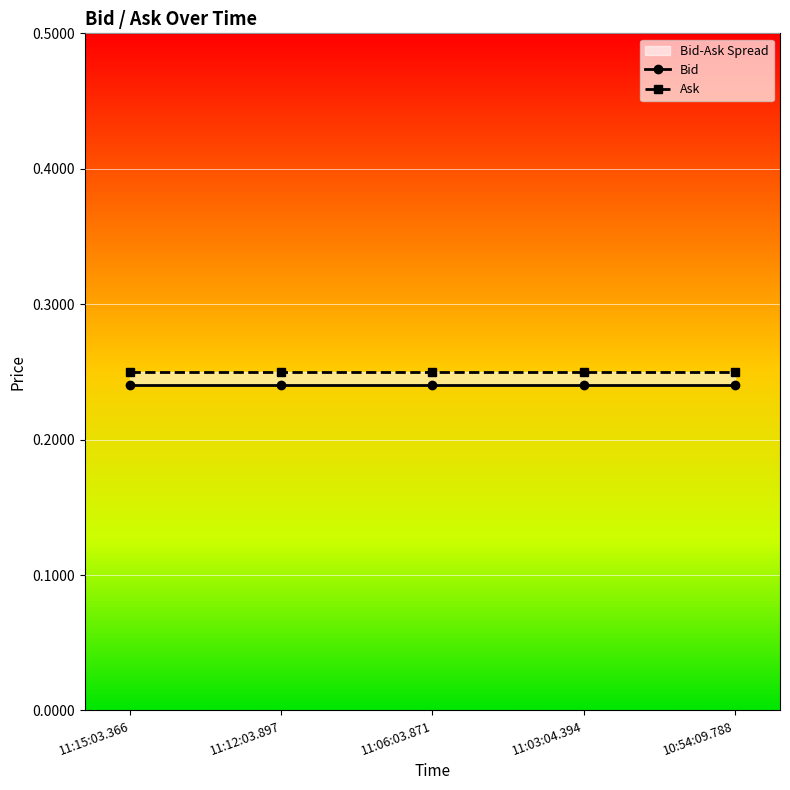

At which category is the sum across all series the highest?

11:15:03.366